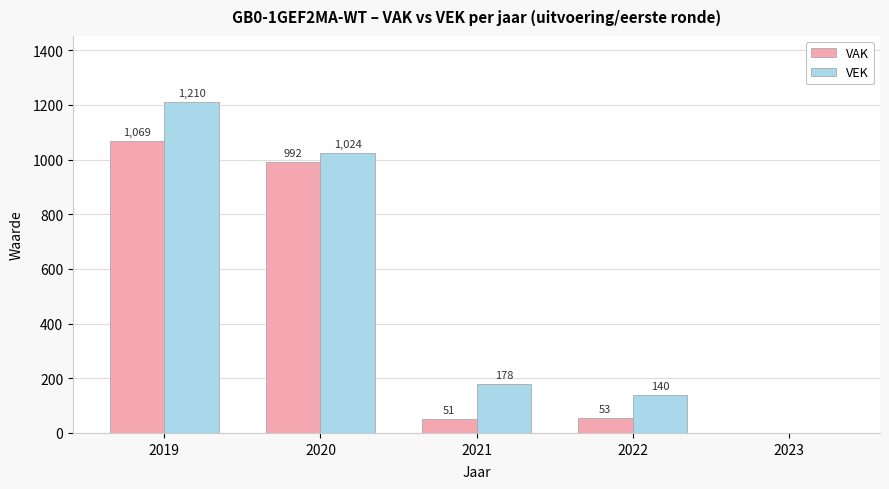

What are all the series names shown in the legend?

VAK, VEK